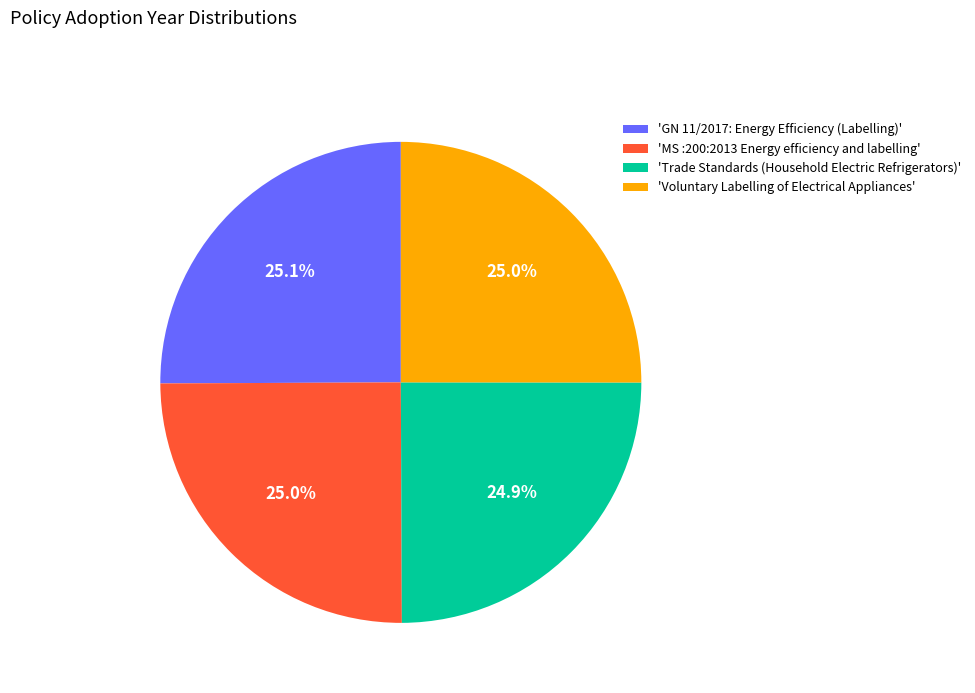

What is the ratio of the value at 'GN 11/2017: Energy Efficiency (Labelling)' to the value at 'Trade Standards (Household Electric Refrigerators)'?

1.0